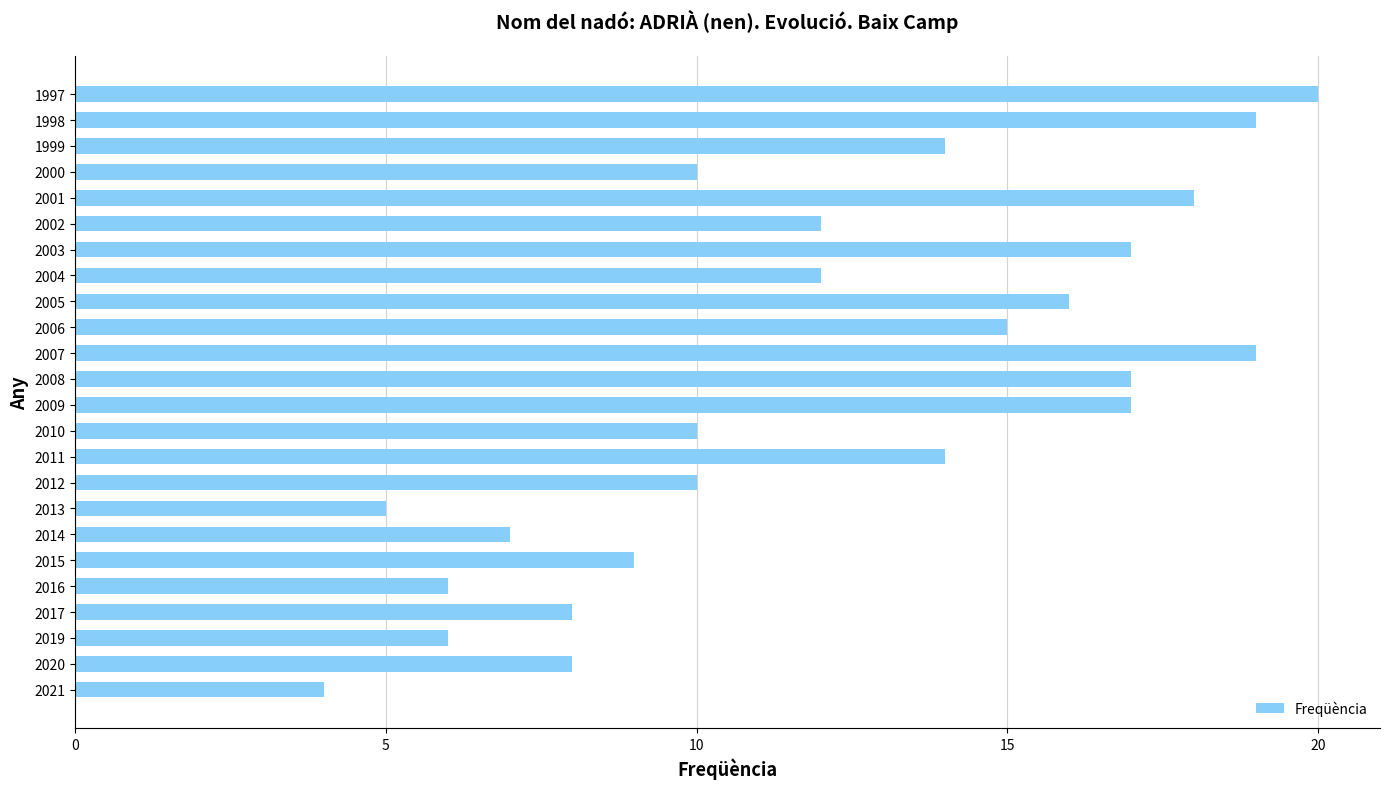

What is the difference between the second highest and minimum values?

15